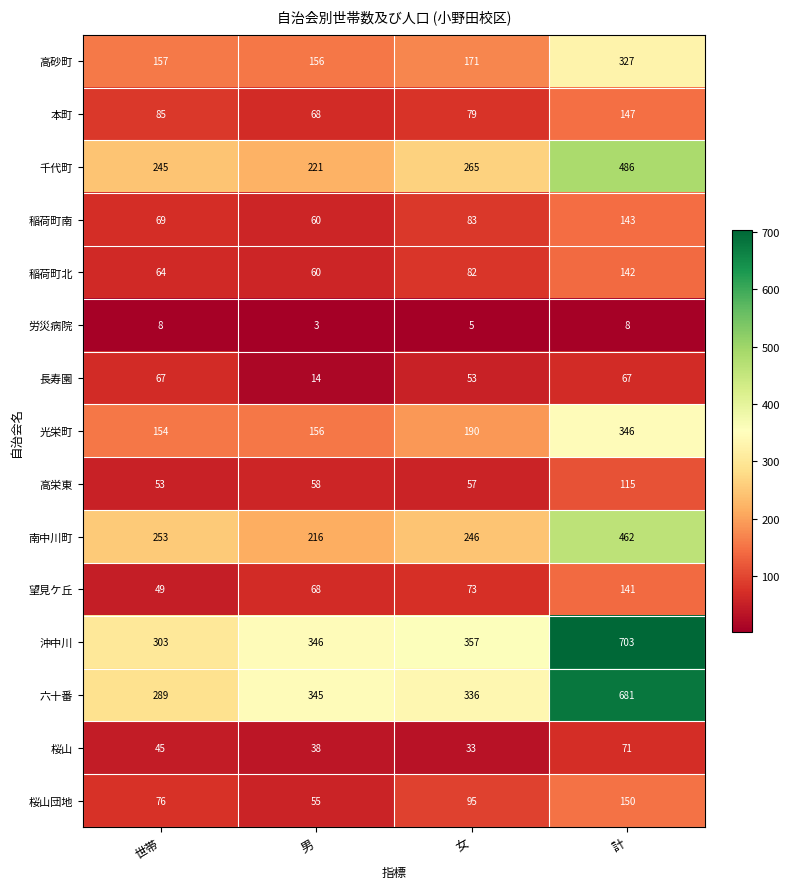

Rank the series at 世帯 from lowest to highest value.

労災病院, 桜山, 望見ケ丘, 高栄東, 稲荷町北, 長寿園, 稲荷町南, 桜山団地, 本町, 光栄町, 高砂町, 千代町, 南中川町, 六十番, 沖中川